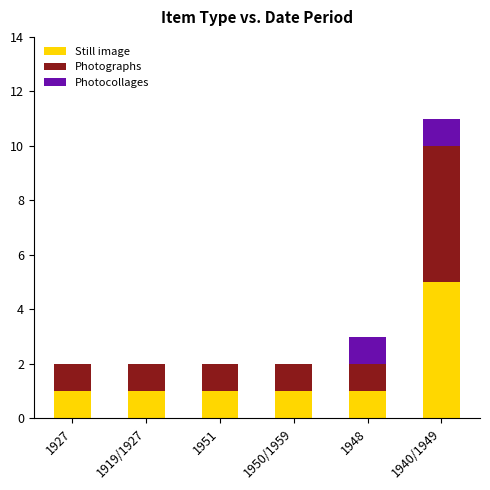

Are the bars grouped side by side (vs. stacked)?

No